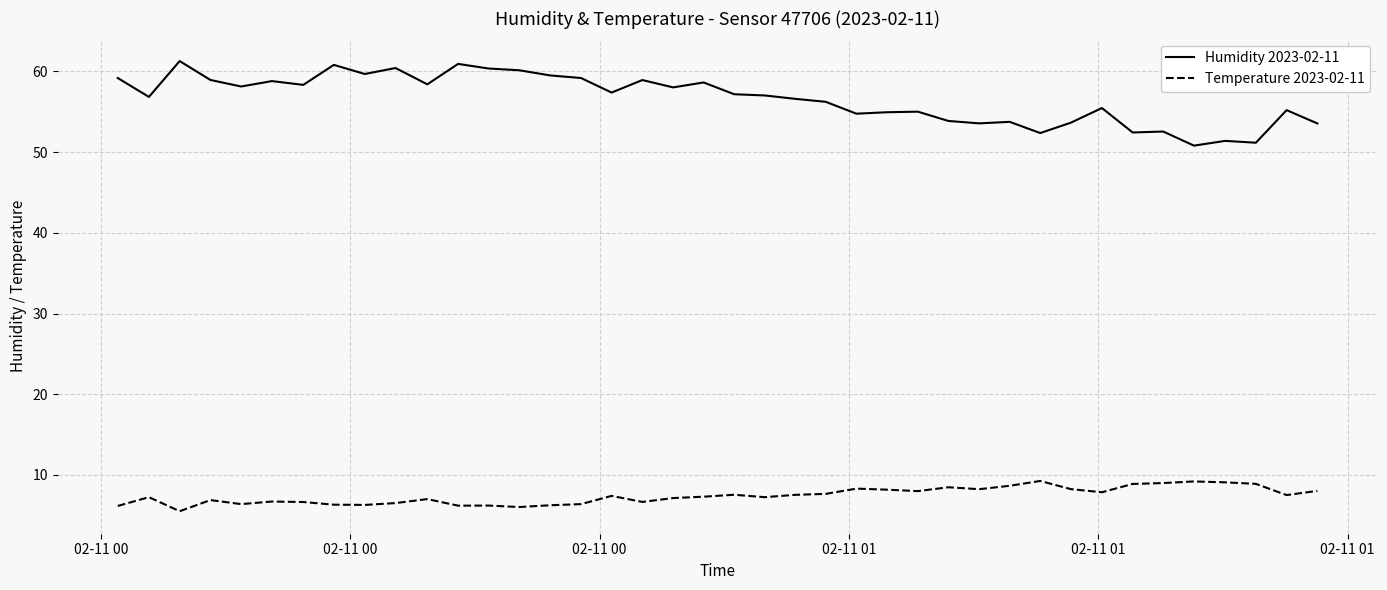

Rank the series by their maximum value, from highest to lowest.

Humidity 2023-02-11, Temperature 2023-02-11